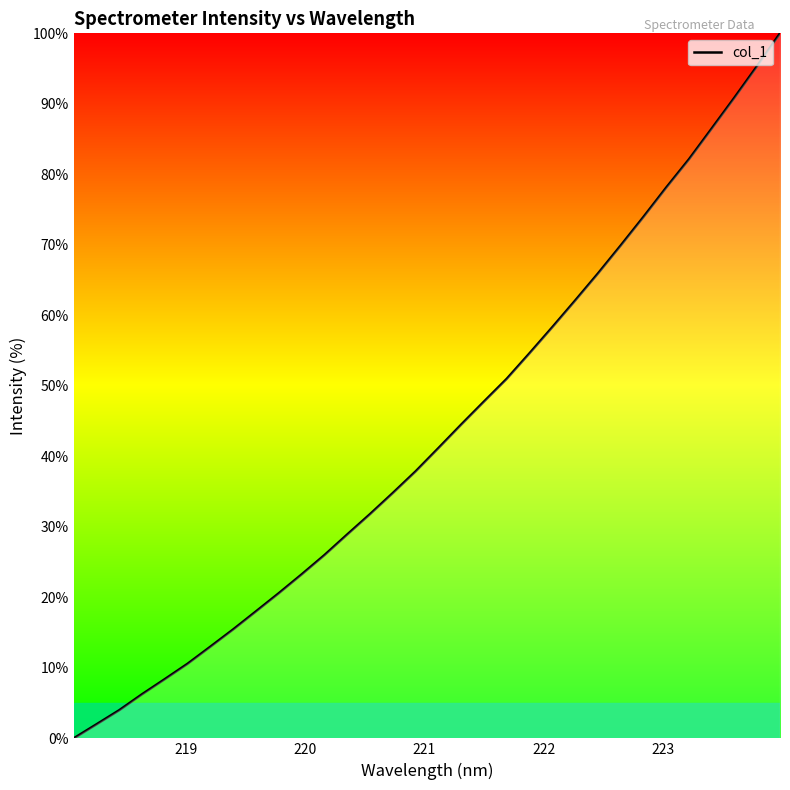

What is the greatest value displayed?

100.0